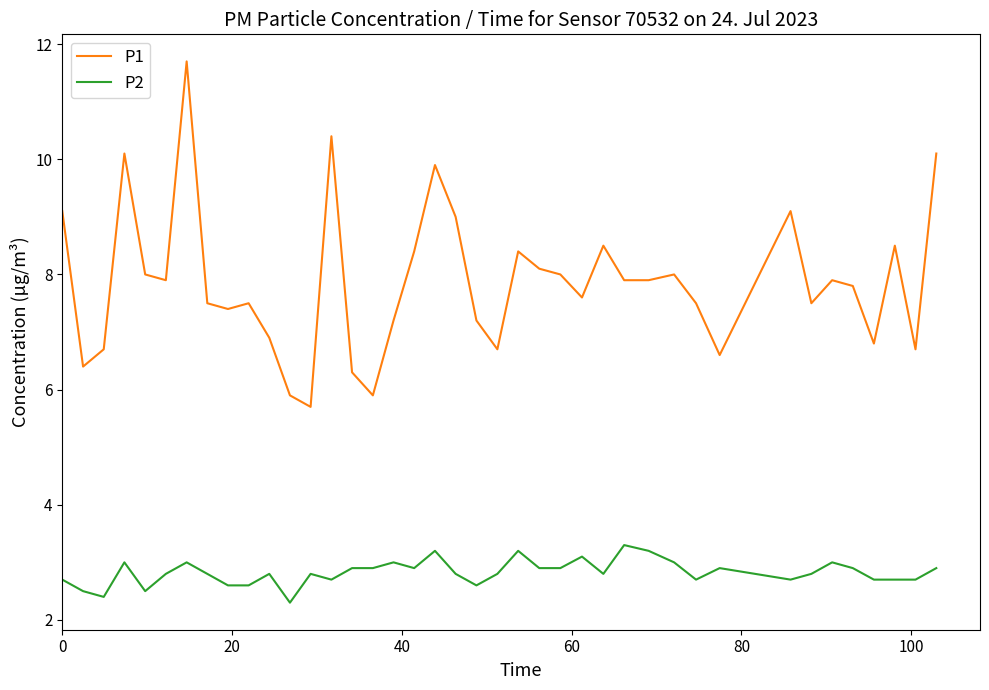

What is the highest value of the P2 series?

3.3